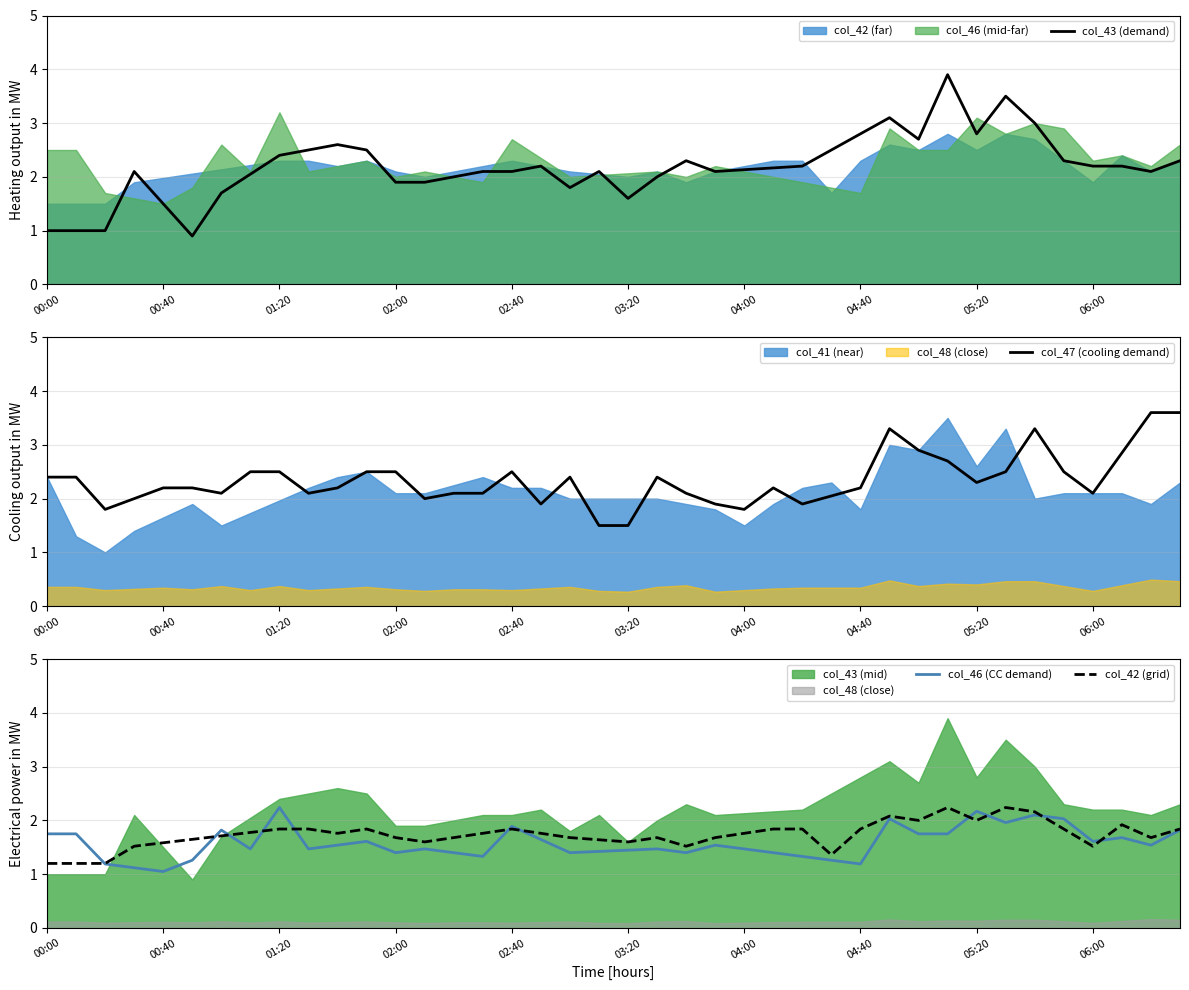

What is the approximate value of col_42 (grid) at 15?

1.8